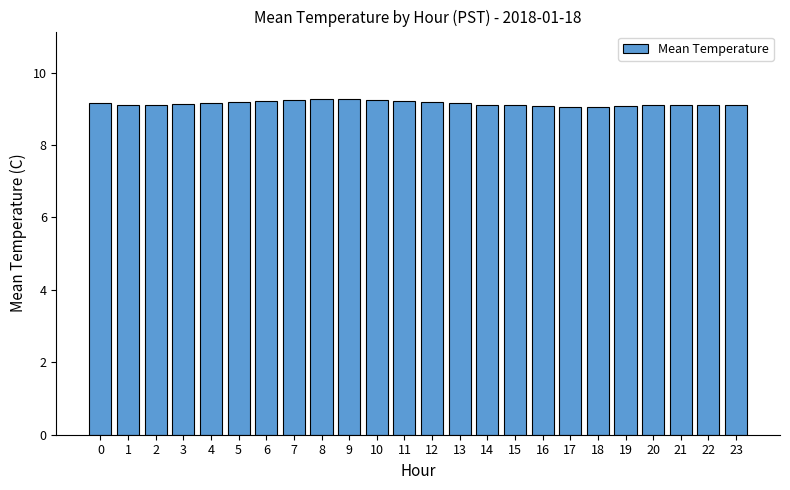

What is the value of the 5th bar from the left?

9.2